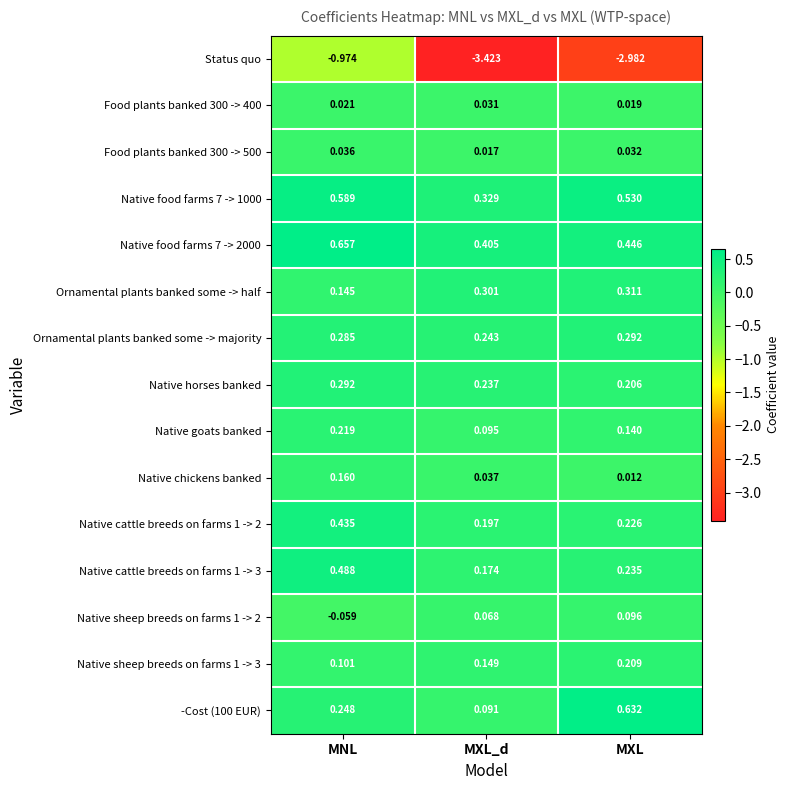

Which series has the largest total across all categories?

Native food farms 7 -> 2000